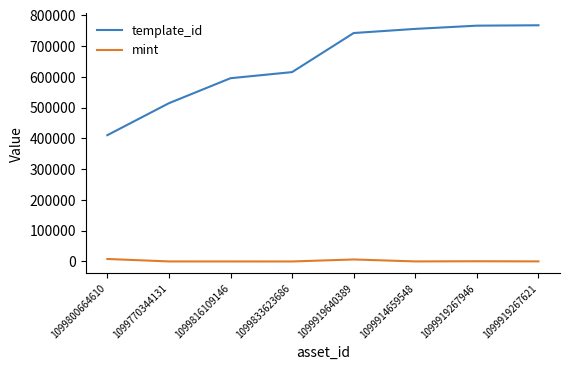

Which series has the largest total across all categories?

template_id